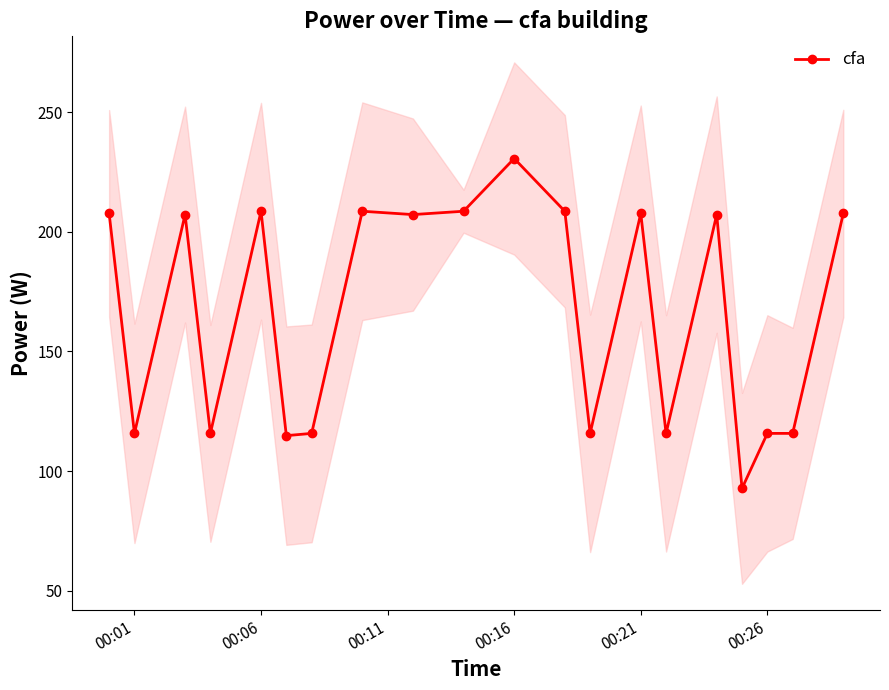

True or false: cfa has more than 2 points higher than both neighbors.

True